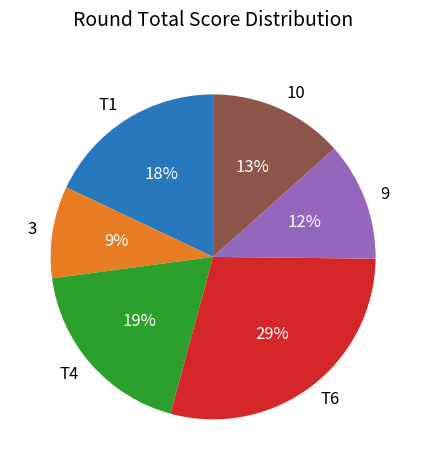

Which has a higher value, T4 or T1?

T4